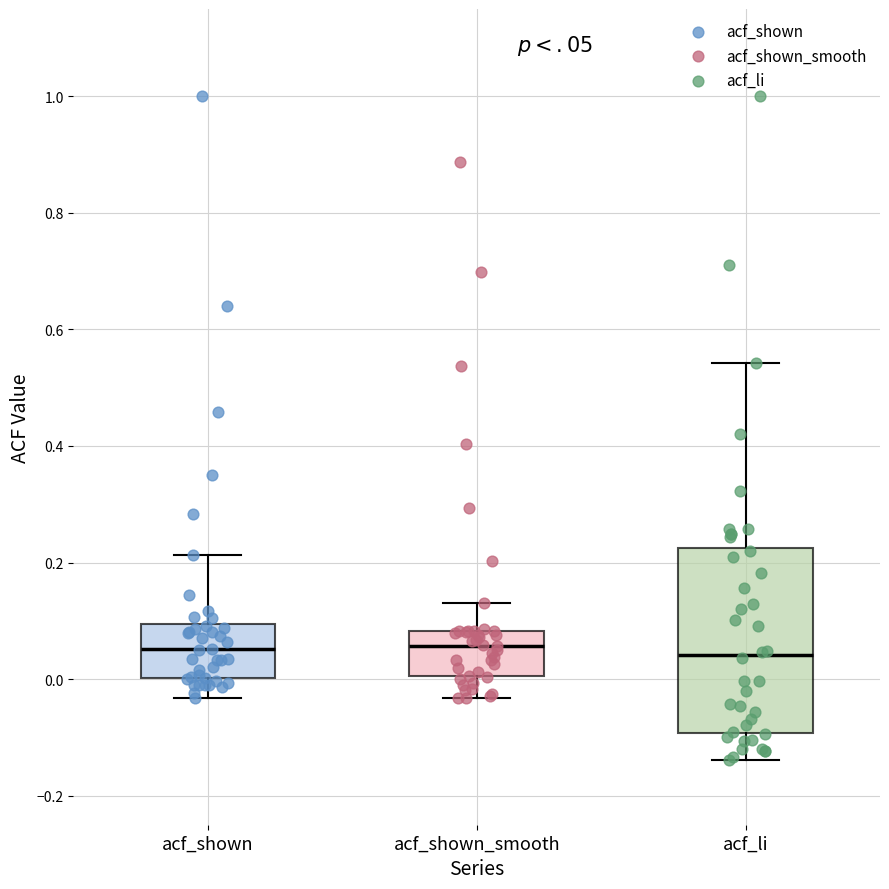

Reading left to right, read every box against the y-axis: the position of its median line, the range the box covers, and the ends of its whiskers. The values are not printed on the chart, so give them approximately, as read against the axis.

acf_shown: median 0.06, box 0.00 to 0.10, whiskers -0.04 to 0.22
acf_shown_smooth: median 0.06, box 0.00 to 0.08, whiskers -0.04 to 0.14
acf_li: median 0.04, box -0.10 to 0.22, whiskers -0.14 to 0.54